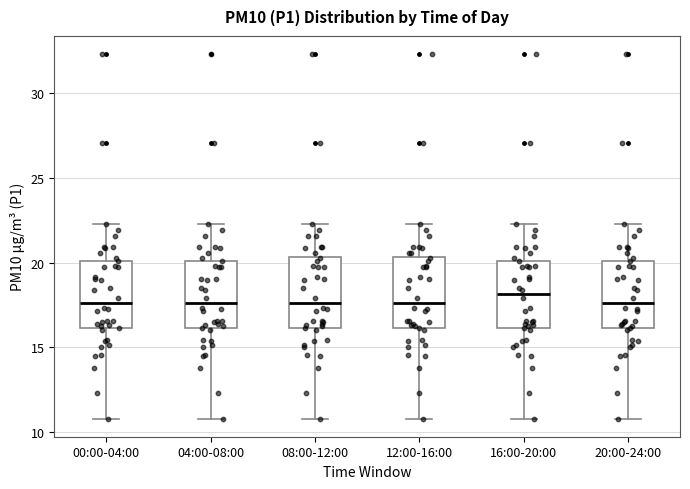

Reading left to right, transcribe this box plot: for each box, give where its median line is, the range the box spans, and where its two whiskers end, as read against the y-axis. The values are not printed on the chart, so give them approximately, as read against the axis.

00:00-04:00: median 17.5, box 16.0 to 20.0, whiskers 11.0 to 22.5
04:00-08:00: median 17.5, box 16.0 to 20.0, whiskers 11.0 to 22.5
08:00-12:00: median 17.5, box 16.0 to 20.5, whiskers 11.0 to 22.5
12:00-16:00: median 17.5, box 16.0 to 20.5, whiskers 11.0 to 22.5
16:00-20:00: median 18.0, box 16.0 to 20.0, whiskers 11.0 to 22.5
20:00-24:00: median 17.5, box 16.0 to 20.0, whiskers 11.0 to 22.5